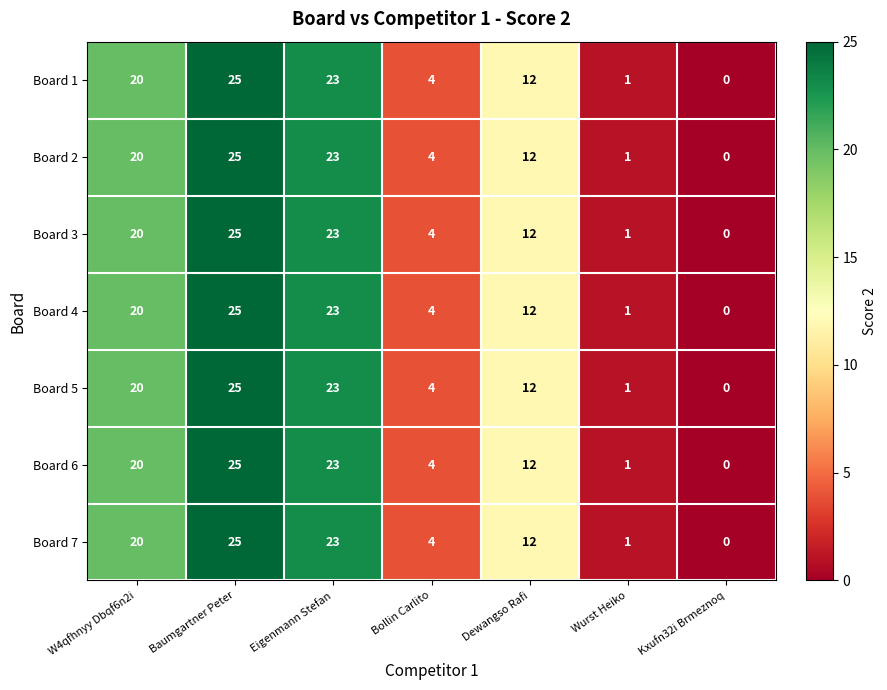

What is the total value across all series at Eigenmann Stefan?

161